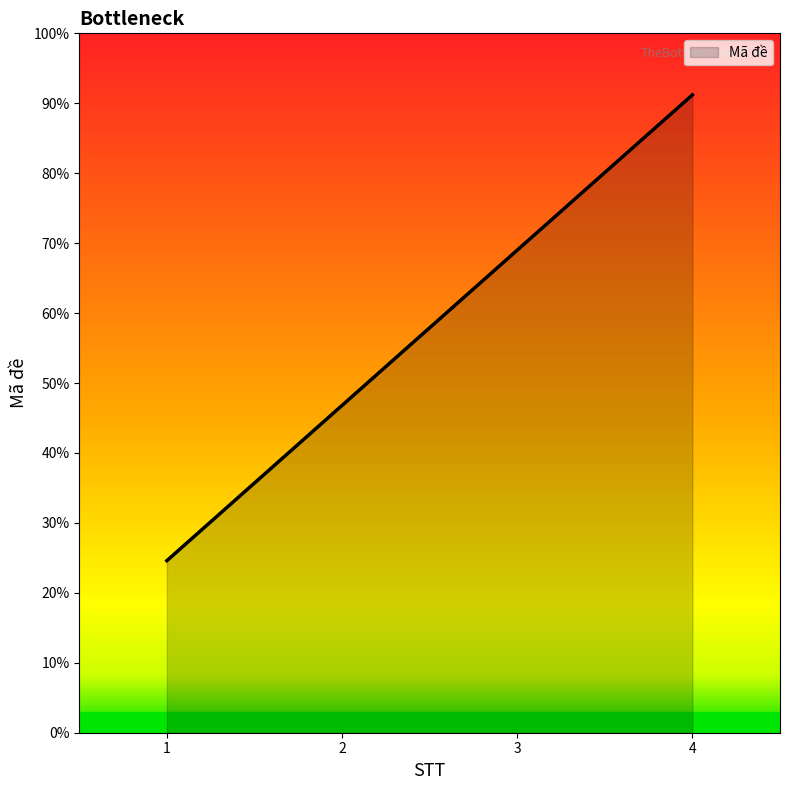

Rank the categories by value from lowest to highest.

1, 2, 3, 4